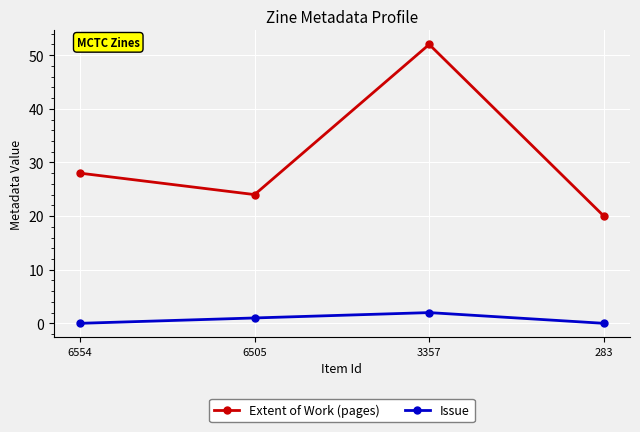

List the series in order of their peak value, highest first.

Extent of Work (pages), Issue